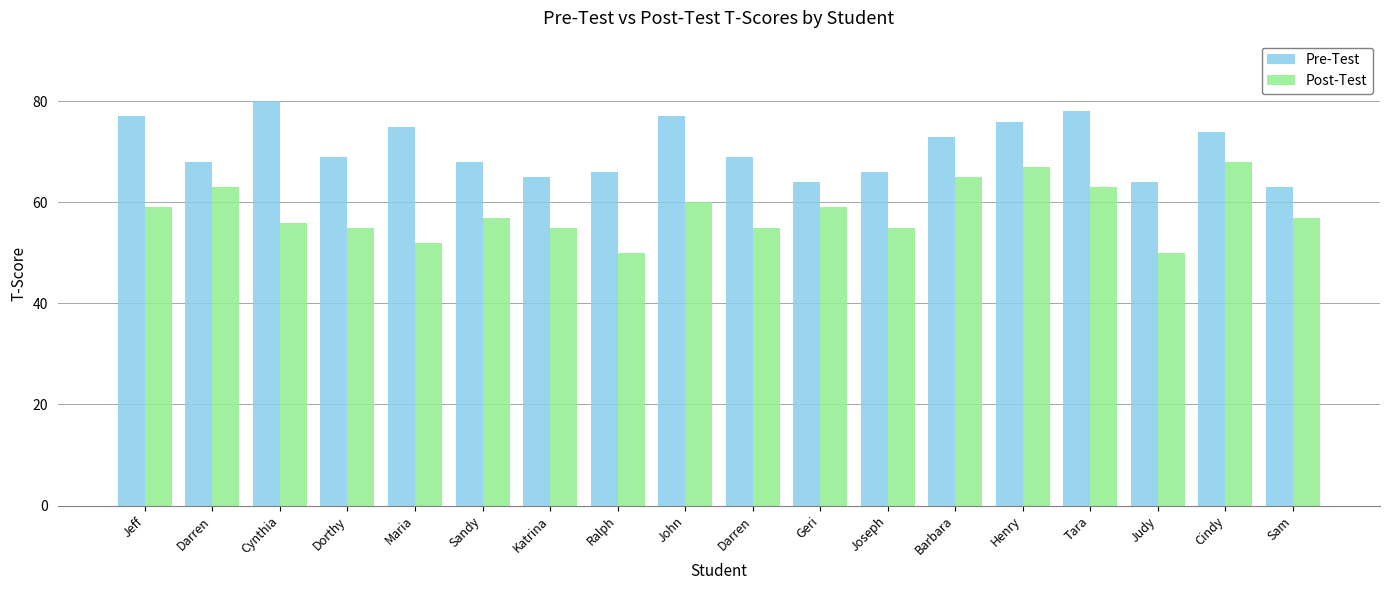

List the series in order of their peak value, lowest first.

Post-Test, Pre-Test